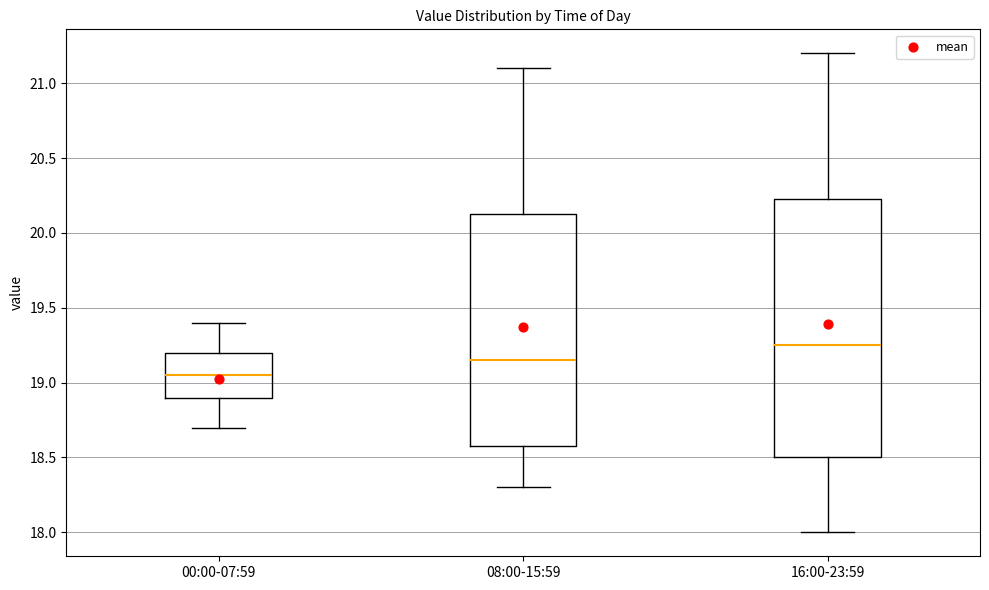

Reading left to right, transcribe this box plot: for each box, give where its median line is, the range the box spans, and where its two whiskers end, as read against the y-axis. The values are not printed on the chart, so give them approximately, as read against the axis.

00:00-07:59: median 19.05, box 18.90 to 19.20, whiskers 18.70 to 19.40
08:00-15:59: median 19.15, box 18.60 to 20.15, whiskers 18.30 to 21.10
16:00-23:59: median 19.25, box 18.50 to 20.25, whiskers 18.00 to 21.20